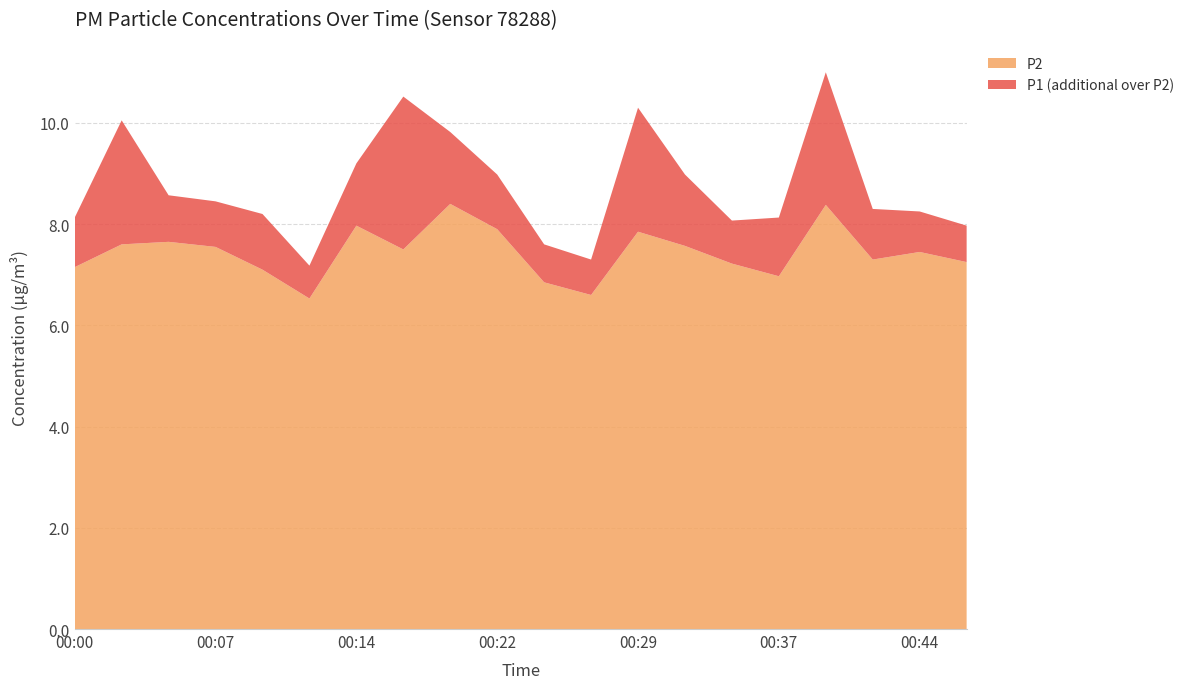

Reading left to right, extract all data points from this chart.

P1: 8.1	10.1	8.6	8.4	8.2	7.2	9.2	10.5	9.8	9.0	7.6	7.3	10.3	9.0	8.1	8.1	11.0	8.3	8.2	8.0
P2: 7.2	7.6	7.7	7.5	7.1	6.5	8.0	7.5	8.4	7.9	6.8	6.6	7.8	7.6	7.2	7.0	8.4	7.3	7.5	7.2